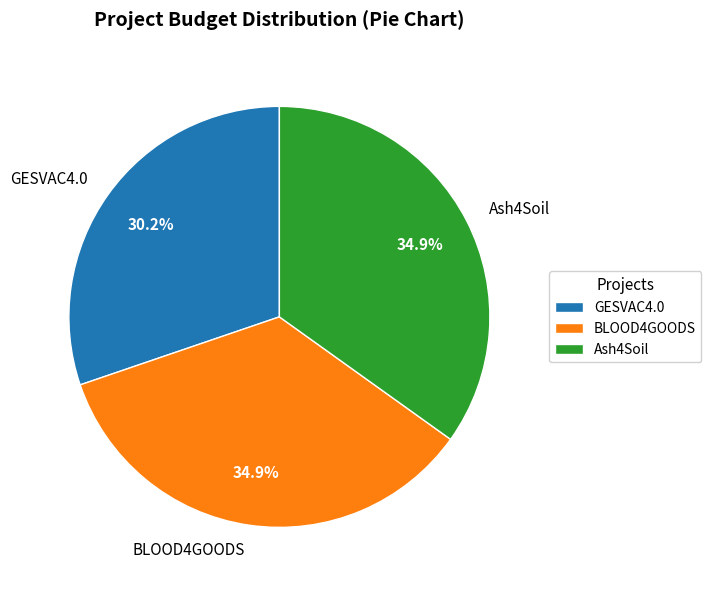

Is there a majority slice in this chart?

No